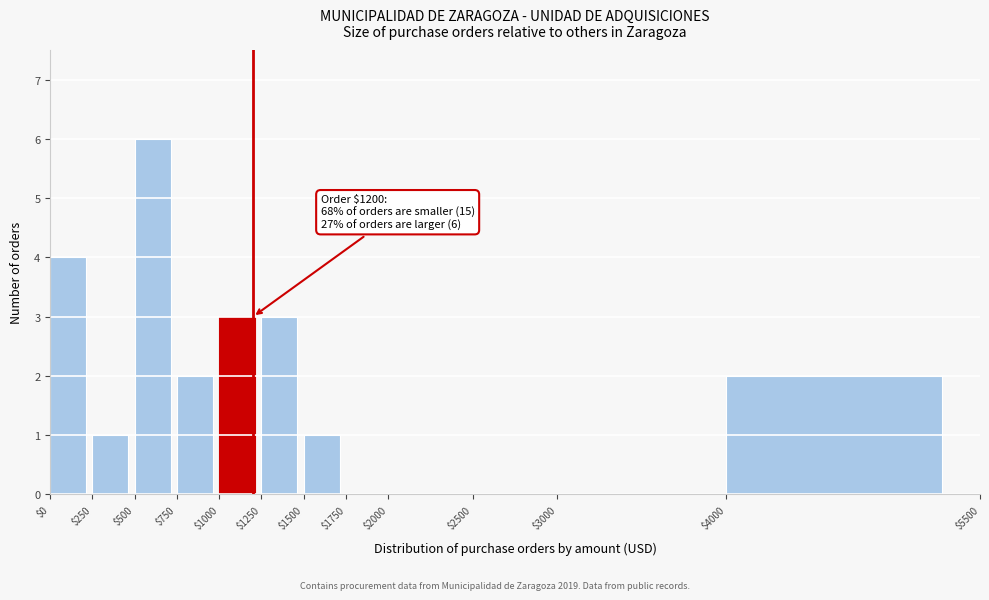

Over which range of the x-axis is the bar tallest?

$500 to $750